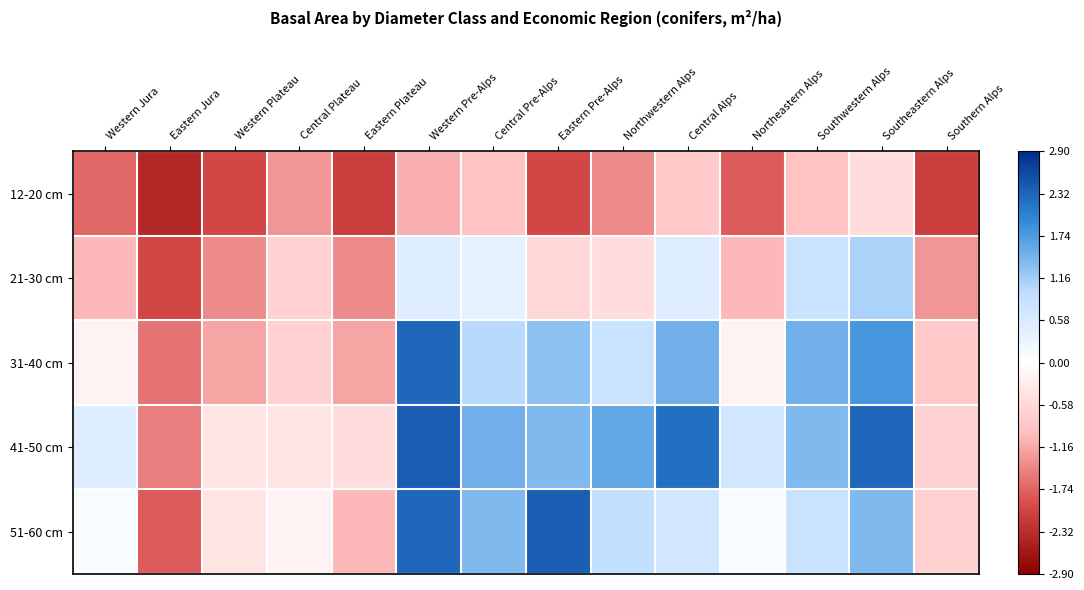

Reading left to right, what are all the values shown in this chart?

12-20 cm: Western Jura=-1.7	Eastern Jura=-2.4	Western Plateau=-2.0	Central Plateau=-1.3	Eastern Plateau=-2.1	Western Pre-Alps=-1.1	Central Pre-Alps=-0.9	Eastern Pre-Alps=-2.0	Northwestern Alps=-1.4	Central Alps=-0.8	Northeastern Alps=-1.8	Southwestern Alps=-0.9	Southeastern Alps=-0.5	Southern Alps=-2.1
21-30 cm: Western Jura=-1.0	Eastern Jura=-2.0	Western Plateau=-1.4	Central Plateau=-0.7	Eastern Plateau=-1.4	Western Pre-Alps=0.5	Central Pre-Alps=0.4	Eastern Pre-Alps=-0.6	Northwestern Alps=-0.5	Central Alps=0.5	Northeastern Alps=-1.0	Southwestern Alps=0.8	Southeastern Alps=1.1	Southern Alps=-1.3
31-40 cm: Western Jura=-0.2	Eastern Jura=-1.6	Western Plateau=-1.2	Central Plateau=-0.7	Eastern Plateau=-1.2	Western Pre-Alps=2.3	Central Pre-Alps=1.0	Eastern Pre-Alps=1.3	Northwestern Alps=0.8	Central Alps=1.5	Northeastern Alps=-0.2	Southwestern Alps=1.5	Southeastern Alps=1.8	Southern Alps=-0.8
41-50 cm: Western Jura=0.5	Eastern Jura=-1.5	Western Plateau=-0.4	Central Plateau=-0.4	Eastern Plateau=-0.5	Western Pre-Alps=2.4	Central Pre-Alps=1.5	Eastern Pre-Alps=1.4	Northwestern Alps=1.6	Central Alps=2.2	Northeastern Alps=0.7	Southwestern Alps=1.4	Southeastern Alps=2.3	Southern Alps=-0.7
51-60 cm: Western Jura=0.1	Eastern Jura=-1.8	Western Plateau=-0.4	Central Plateau=-0.2	Eastern Plateau=-1.0	Western Pre-Alps=2.3	Central Pre-Alps=1.4	Eastern Pre-Alps=2.4	Northwestern Alps=0.9	Central Alps=0.7	Northeastern Alps=0.1	Southwestern Alps=0.8	Southeastern Alps=1.4	Southern Alps=-0.7